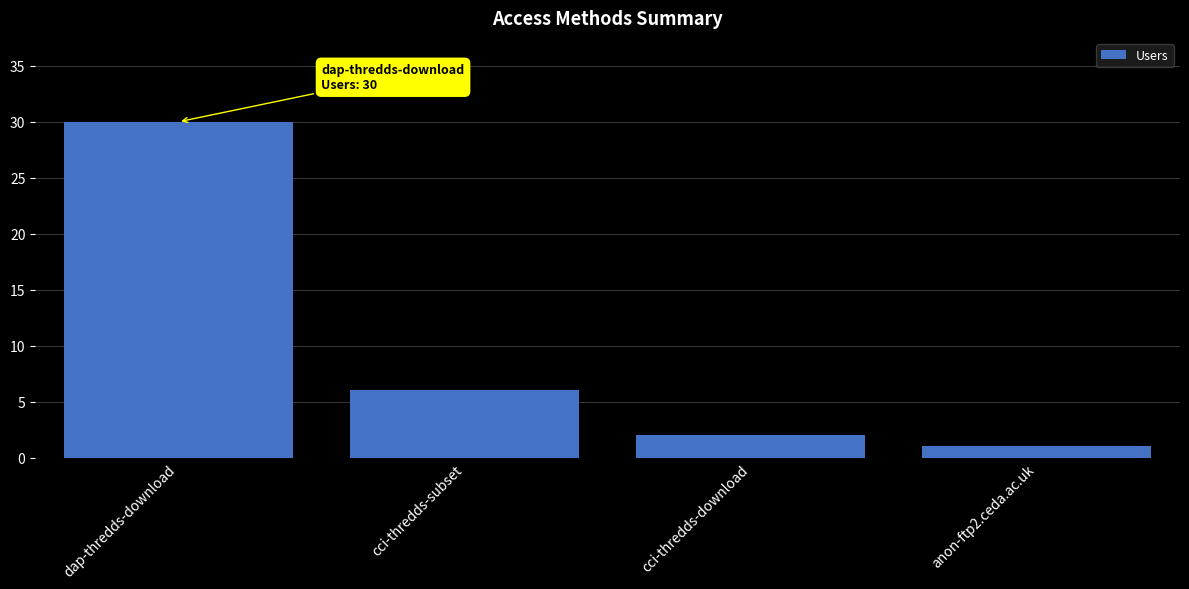

List the labels in order of value, smallest first.

anon-ftp2.ceda.ac.uk, cci-thredds-download, cci-thredds-subset, dap-thredds-download